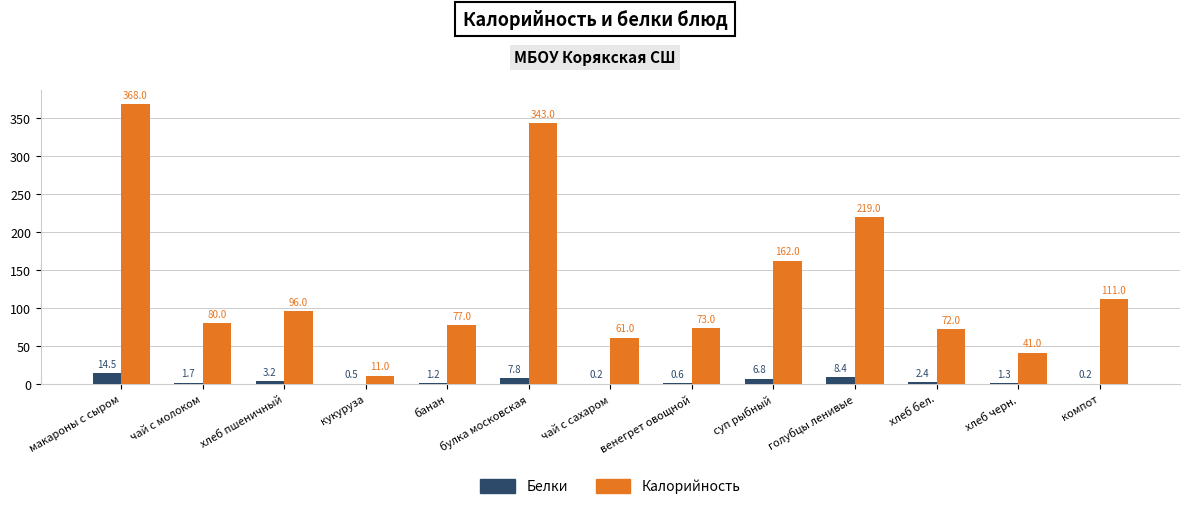

What is the highest value of the Белки series?

14.5